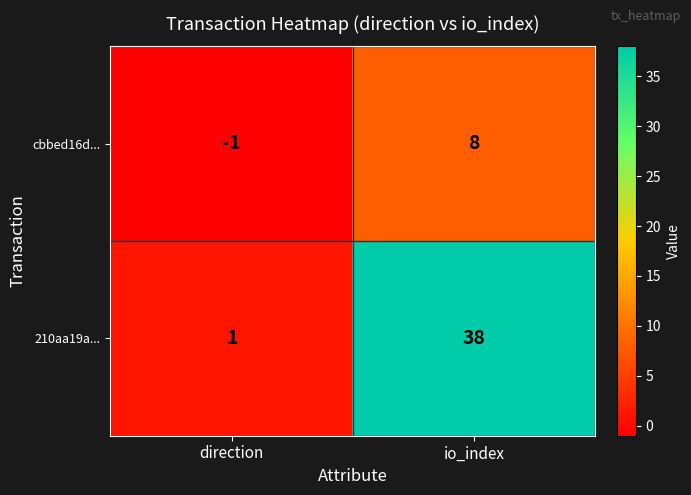

At which label is cbbed16d... closest to 3?

direction